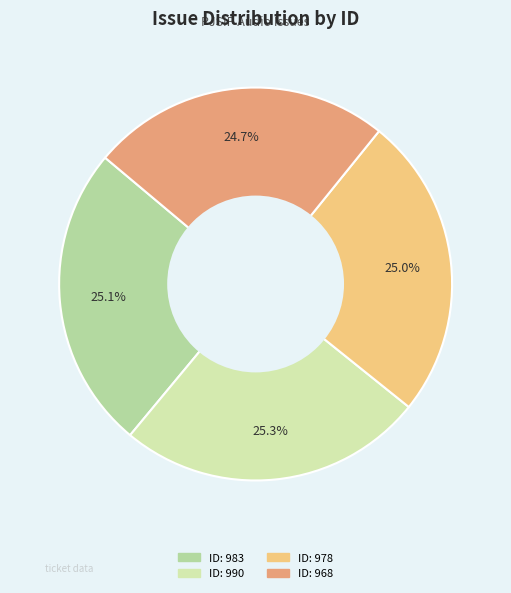

Is there a majority slice in this chart?

No